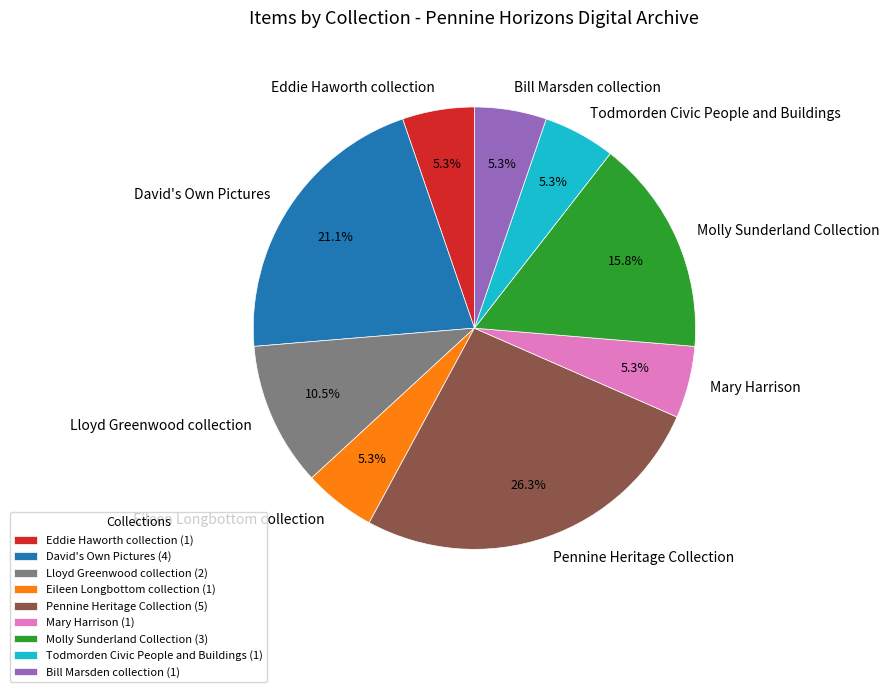

What percentage is NOT represented by Lloyd Greenwood collection?

89.5%